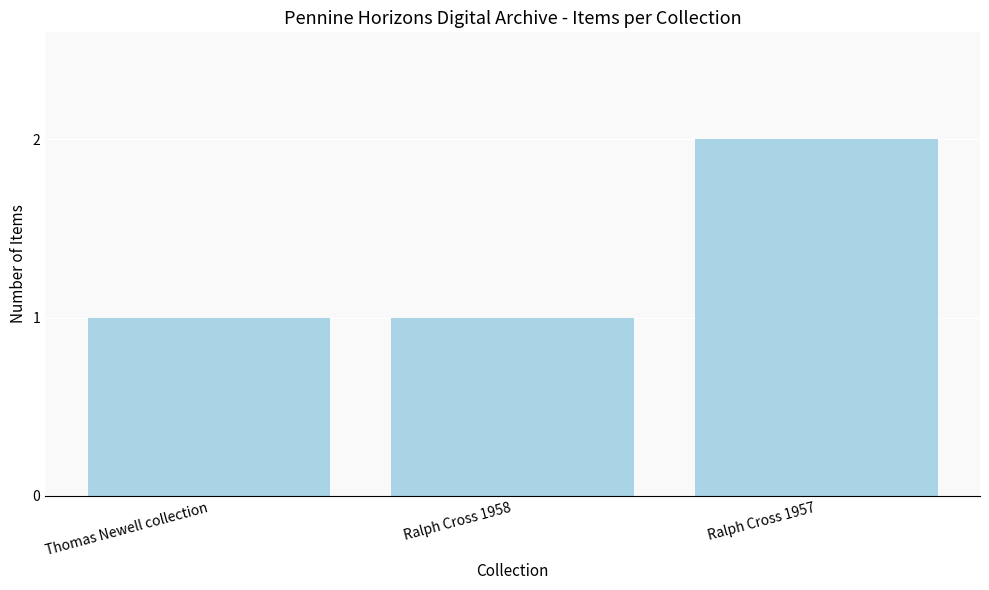

What is the sum of all values?

4